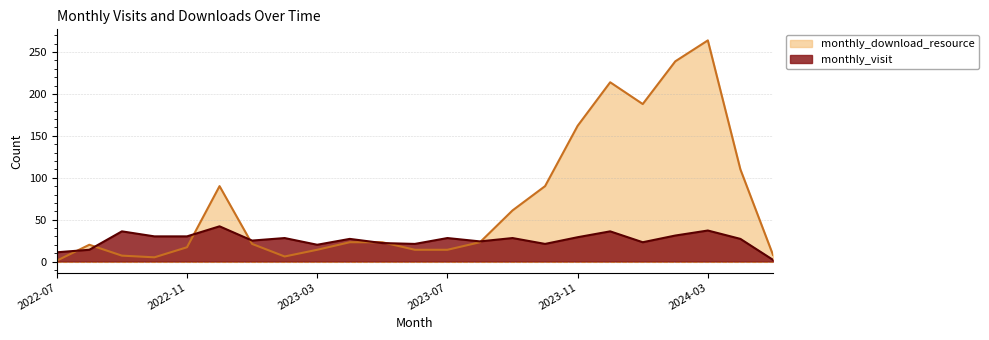

Reading left to right, list all the values displayed in this chart.

monthly_visit: 11	14	36	30	30	42	25	28	20	27	22	21	28	24	28	21	29	36	23	31	37	27	2
monthly_download_resource: 1	20	7	5	17	90	21	6	14	23	23	14	14	23	61	90	162	214	188	239	264	110	8